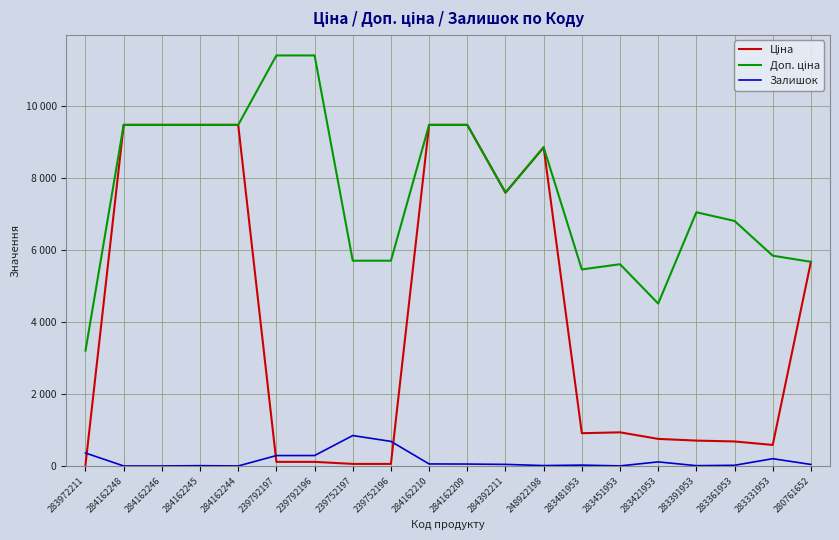

True or false: Залишок and Ціна cross at least once.

True